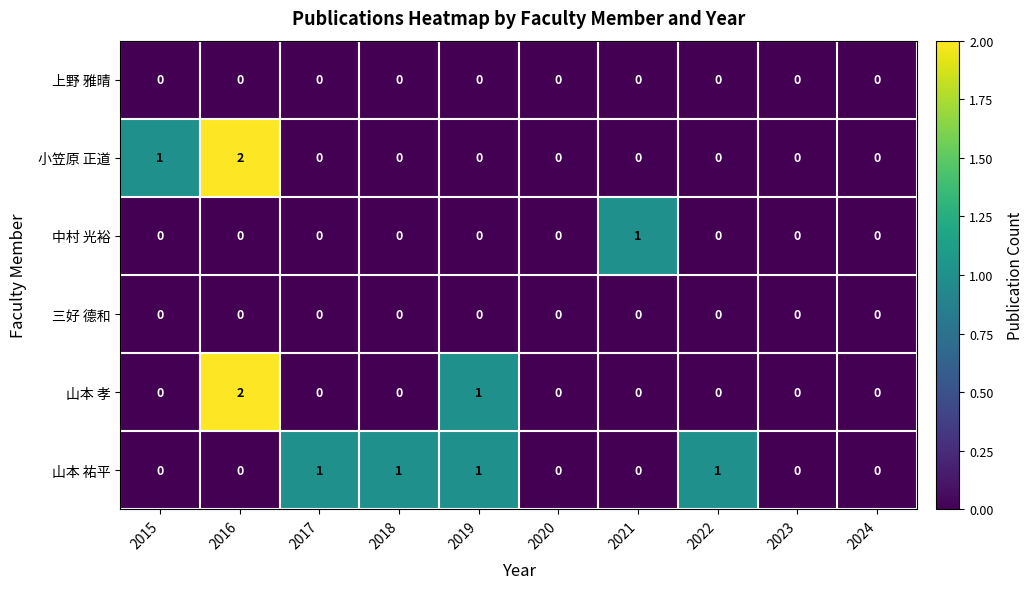

Which category has the highest value in the 中村 光裕 series?

2021